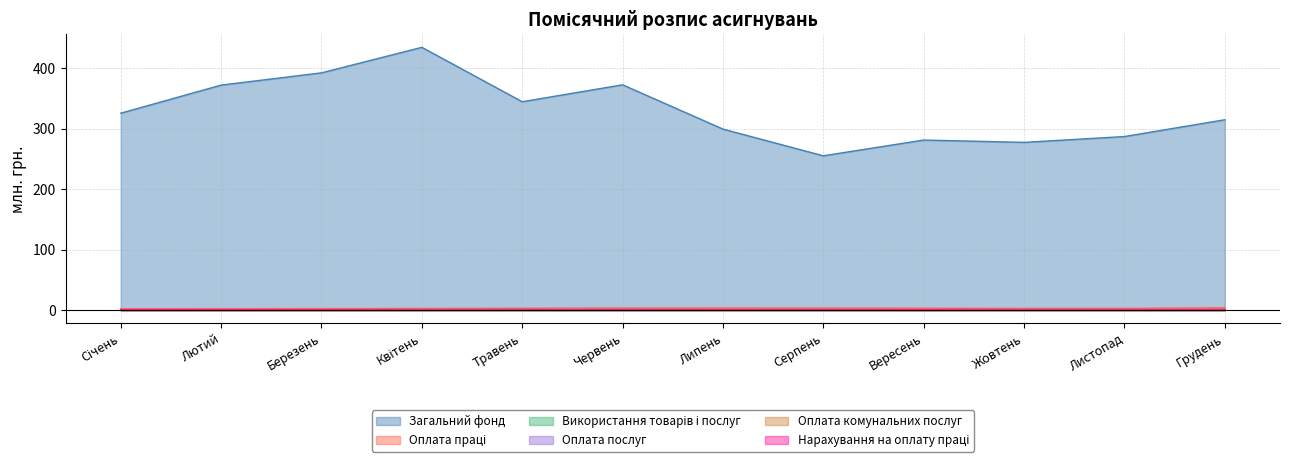

Is the value of Оплата комунальних послуг at Березень greater than the value of Оплата праці at Жовтень?

No